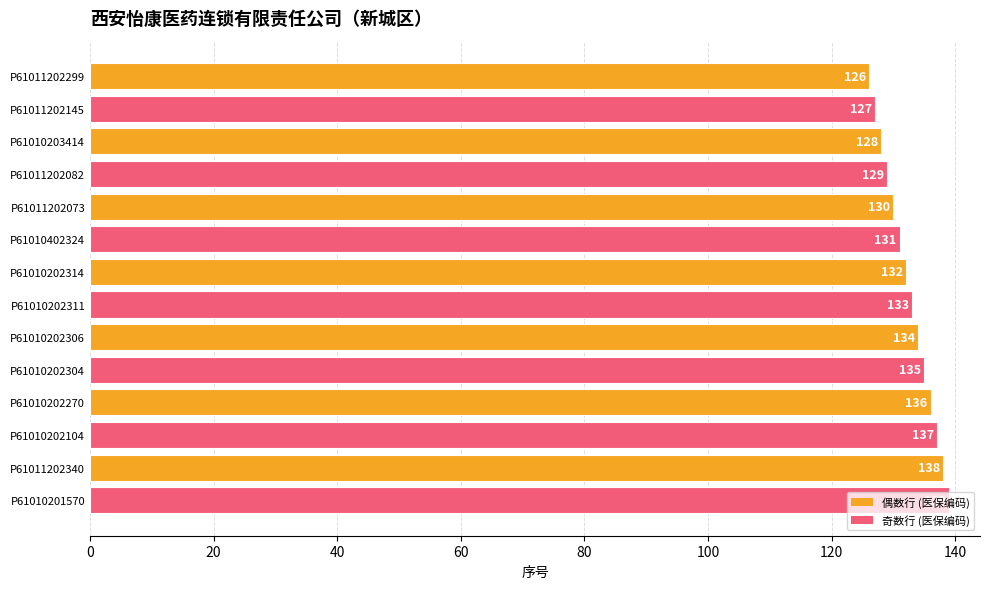

What is the maximum value shown in the chart?

139